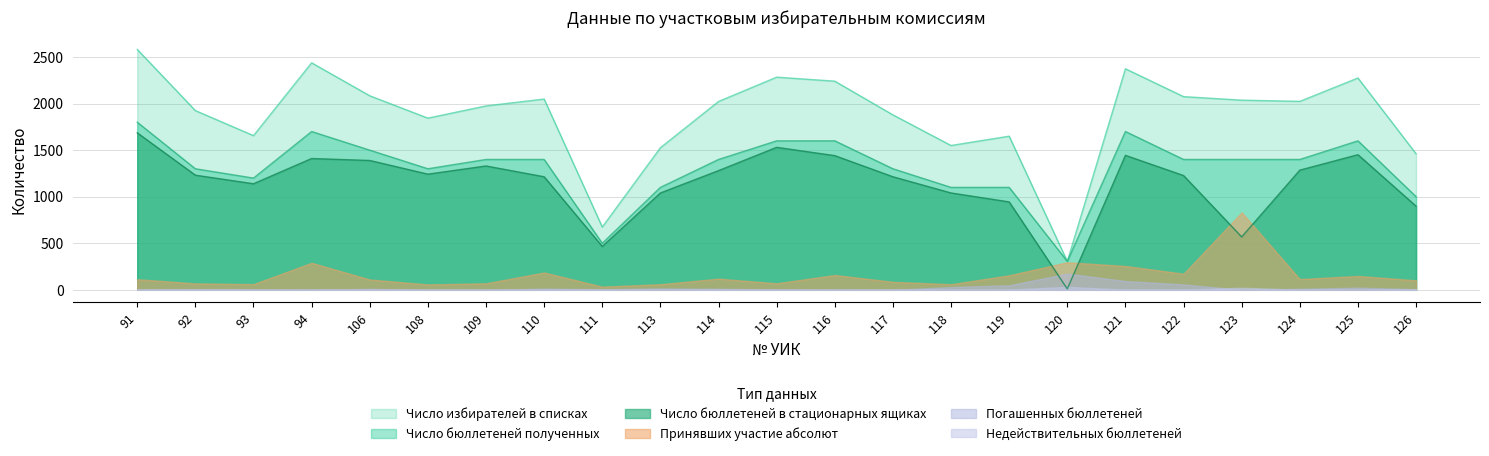

Rank the series by their maximum value, from lowest to highest.

Недействительных бюллетеней, Погашенных бюллетеней, Принявших участие абсолют, Число бюллетеней в стационарных ящиках, Число бюллетеней полученных, Число избирателей в списках